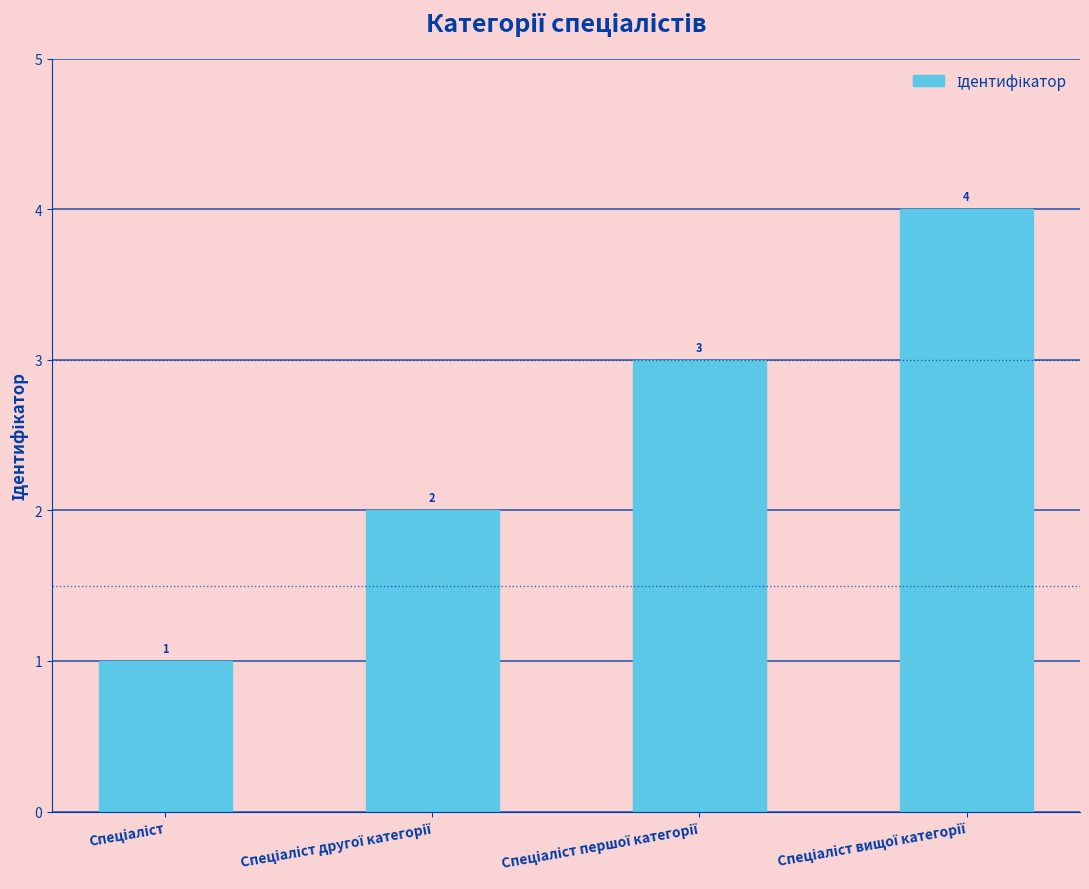

What is the difference between the second highest and second lowest values?

1